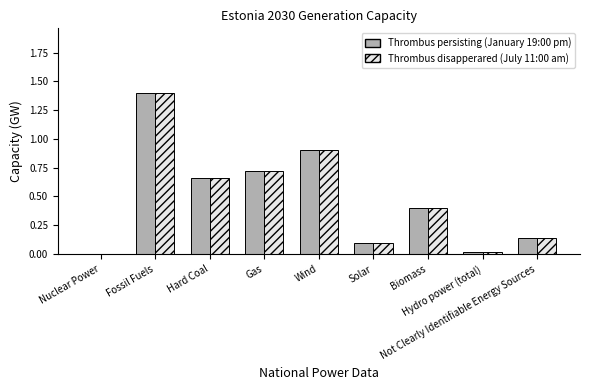

What is the greatest value displayed?

1.4